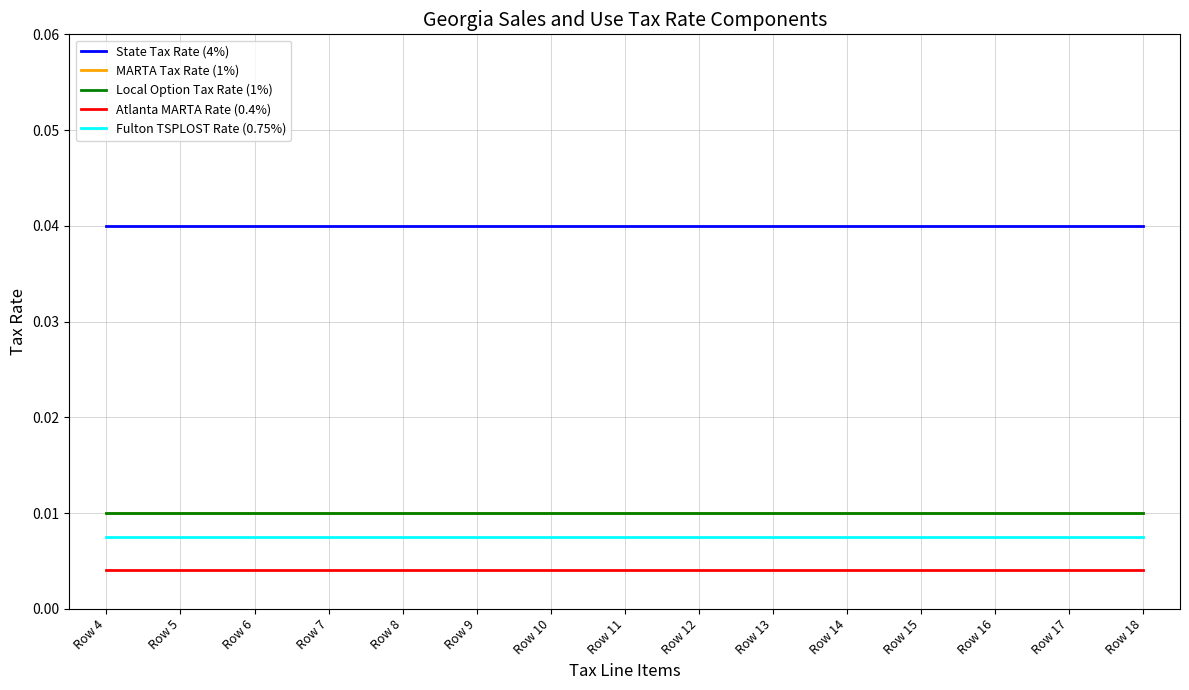

Is this an area chart (filled region under the line)?

No